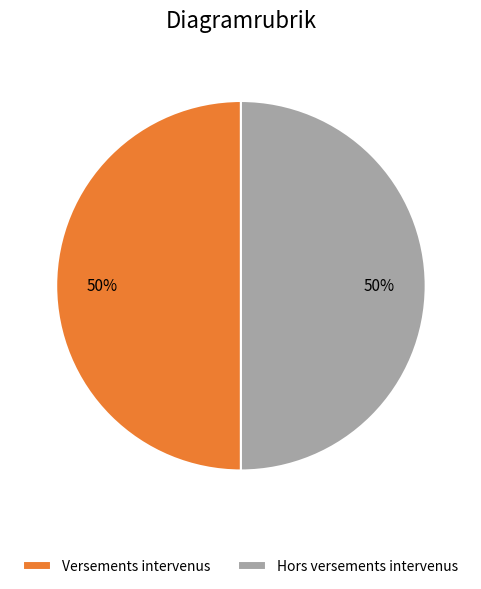

Is the sum of Versements intervenus and Hors versements intervenus greater than half?

Yes